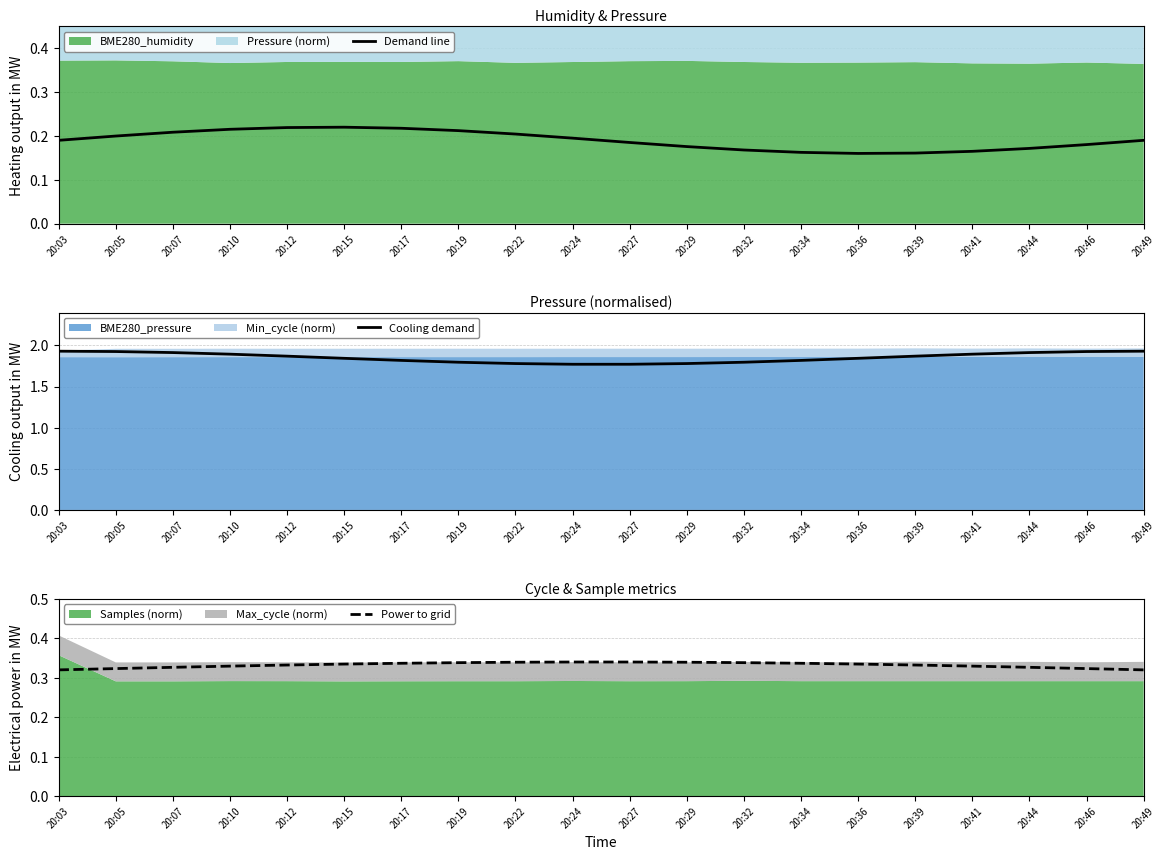

Reading left to right, extract all data points from this chart.

Demand line: 20:03=0.2	20:05=0.2	20:07=0.2	20:10=0.2	20:12=0.2	20:15=0.2	20:17=0.2	20:19=0.2	20:22=0.2	20:24=0.2	20:27=0.2	20:29=0.2	20:32=0.2	20:34=0.2	20:36=0.2	20:39=0.2	20:41=0.2	20:44=0.2	20:46=0.2	20:49=0.2
Cooling demand: 20:03=1.9	20:05=1.9	20:07=1.9	20:10=1.9	20:12=1.9	20:15=1.8	20:17=1.8	20:19=1.8	20:22=1.8	20:24=1.8	20:27=1.8	20:29=1.8	20:32=1.8	20:34=1.8	20:36=1.8	20:39=1.9	20:41=1.9	20:44=1.9	20:46=1.9	20:49=1.9
Power to grid: 20:03=0.3	20:05=0.3	20:07=0.3	20:10=0.3	20:12=0.3	20:15=0.3	20:17=0.3	20:19=0.3	20:22=0.3	20:24=0.3	20:27=0.3	20:29=0.3	20:32=0.3	20:34=0.3	20:36=0.3	20:39=0.3	20:41=0.3	20:44=0.3	20:46=0.3	20:49=0.3